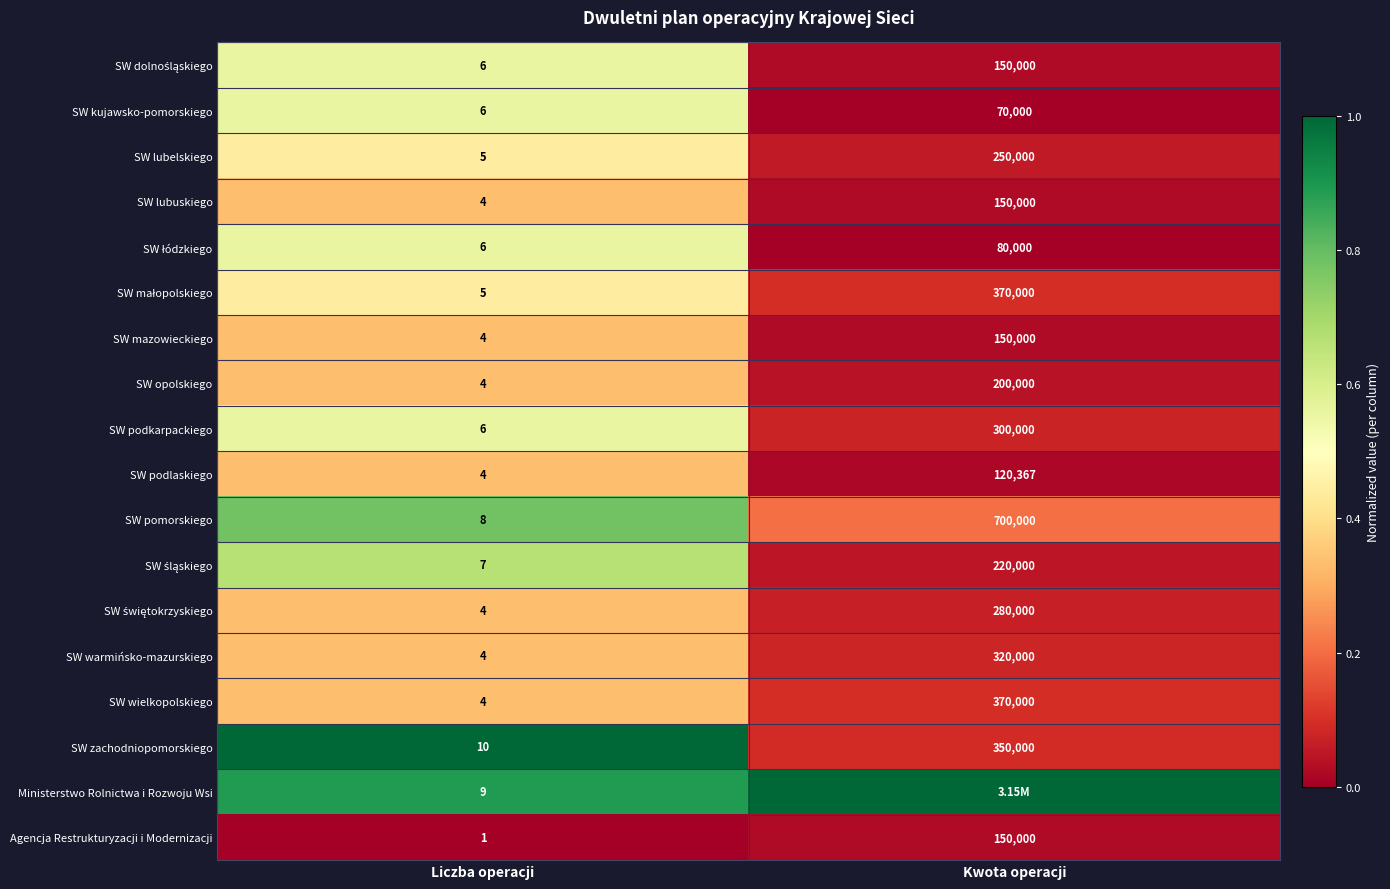

At which category does the chart reach its peak across all series?

Kwota operacji